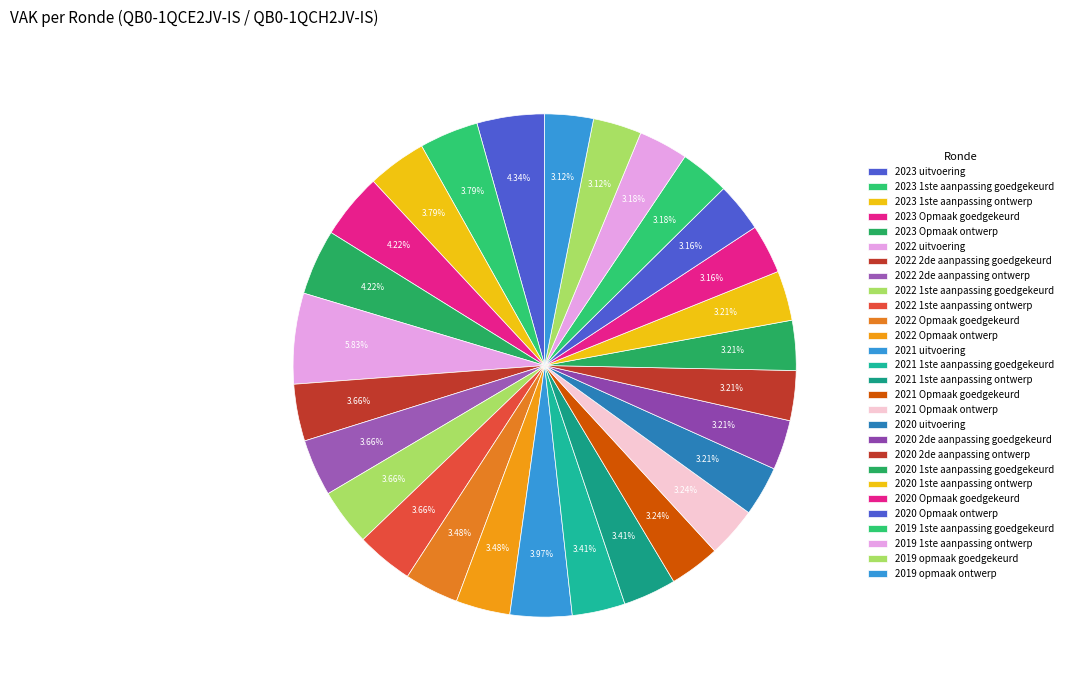

Count the number of slices in the pie.

28